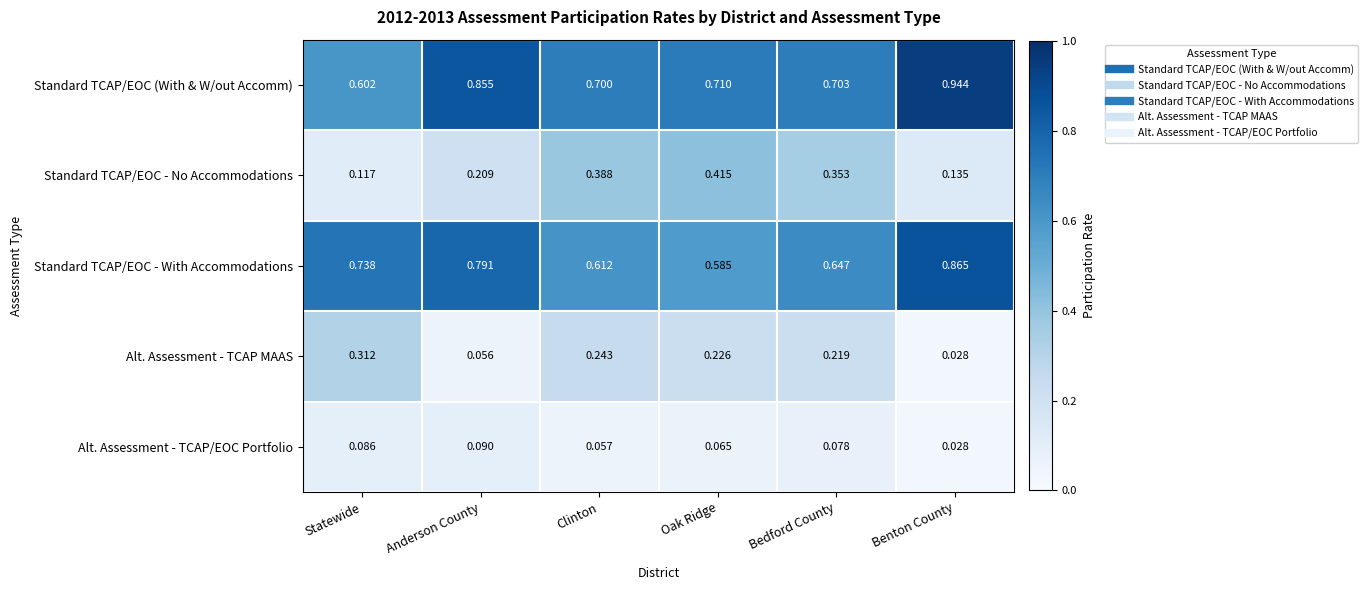

Which series has the largest range (max minus min)?

Standard TCAP/EOC (With & W/out Accomm)